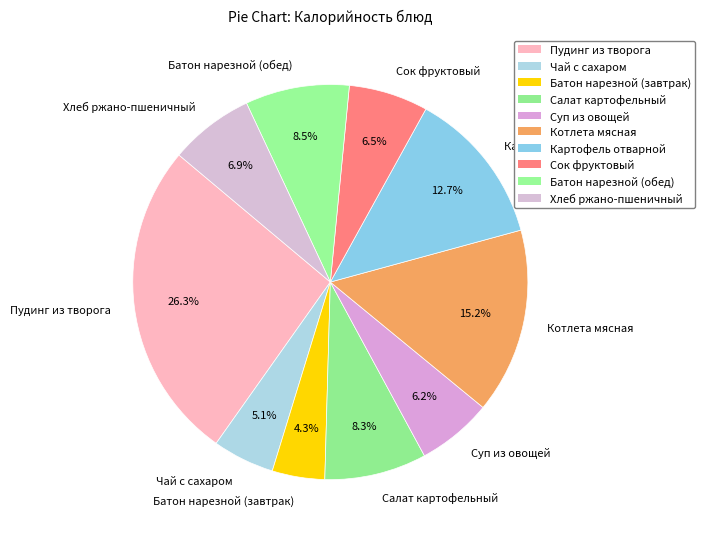

Between Чай с сахаром and Салат картофельный, which is larger?

Салат картофельный